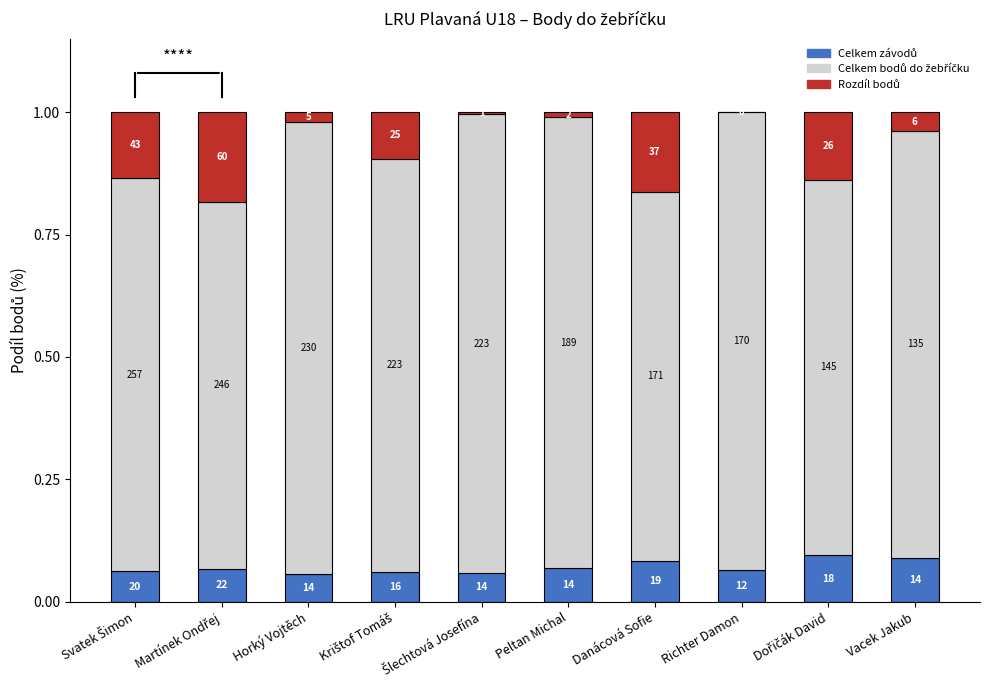

Are the bars grouped side by side (vs. stacked)?

No